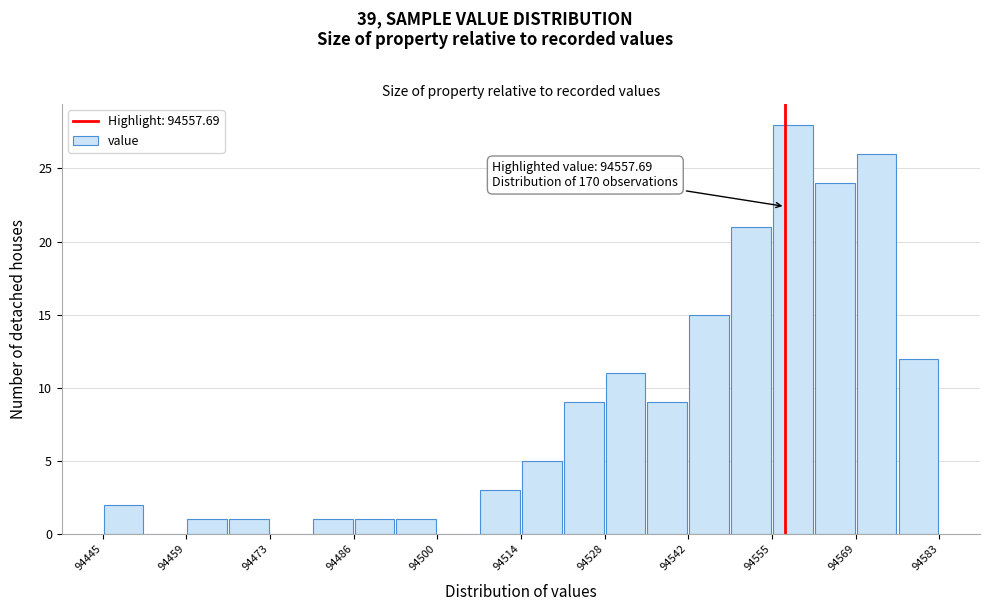

Around what value on the x-axis is the tallest bar? Give the approximate position of its centre, as read against the axis.

94558